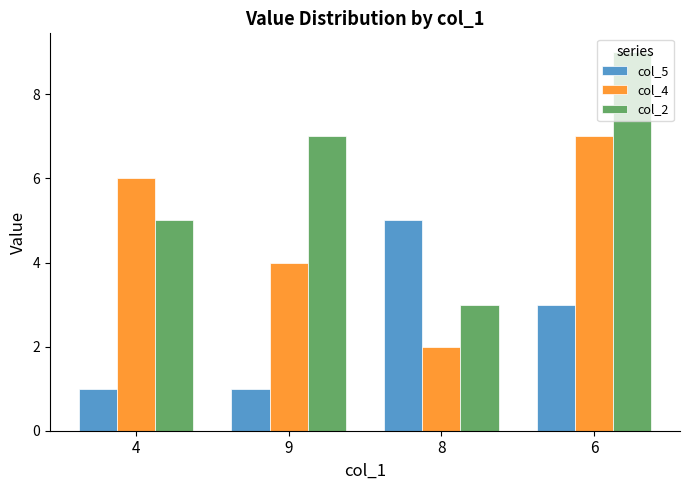

What is the label of the 2nd bar from the right?

8